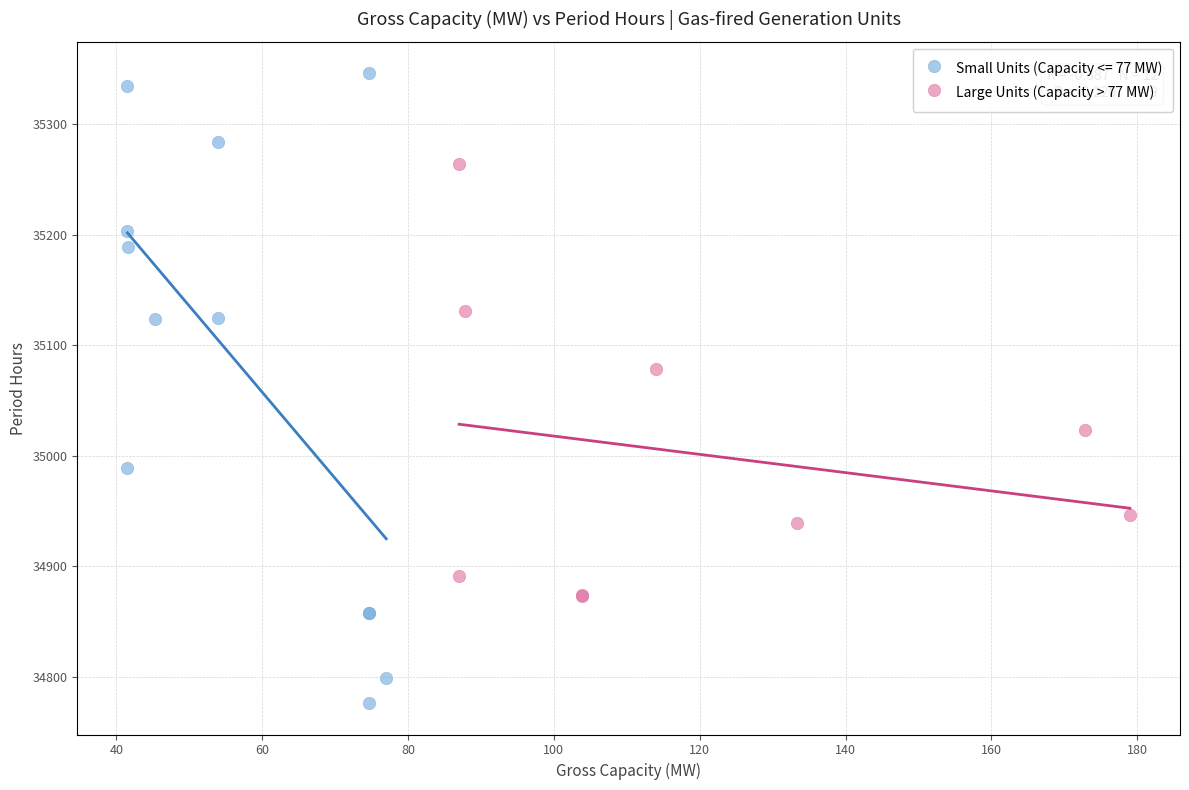

Which series contains the highest Y value?

Small Units (Capacity <= 77 MW)